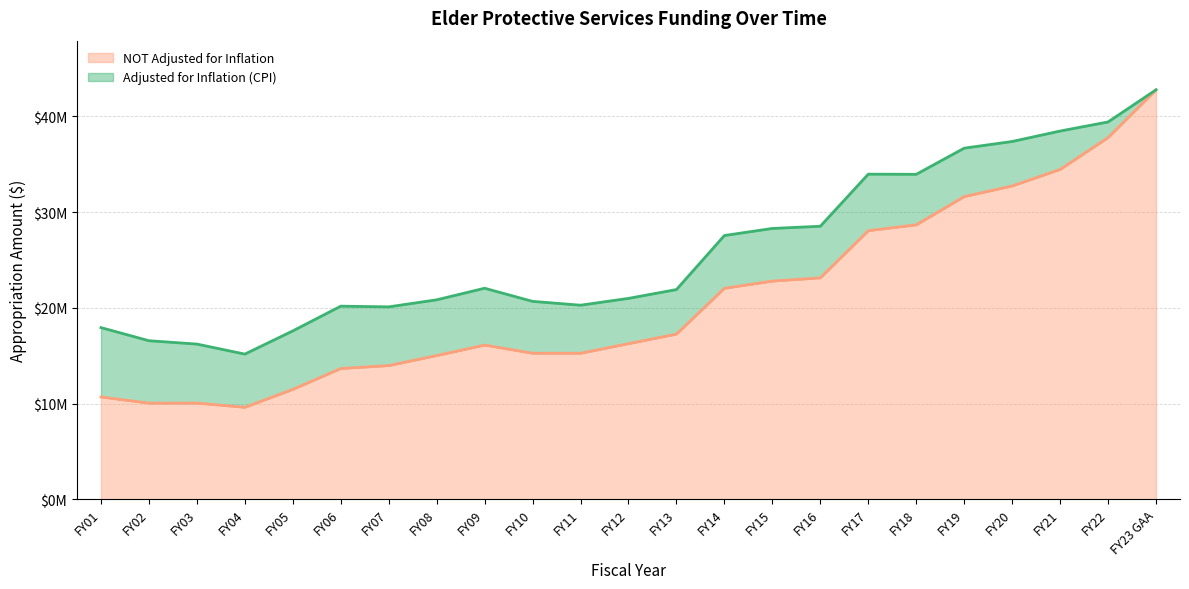

At how many categories does at least one series exceed 18969024?

18